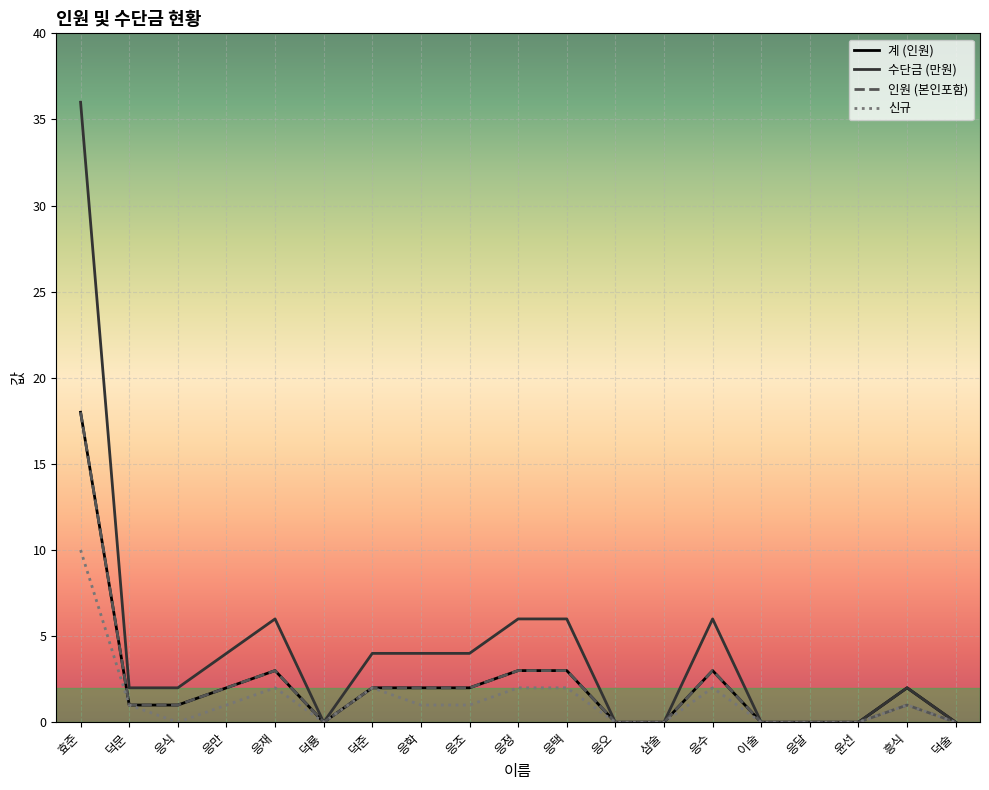

Which series has the largest range (max minus min)?

수단금 (만원)